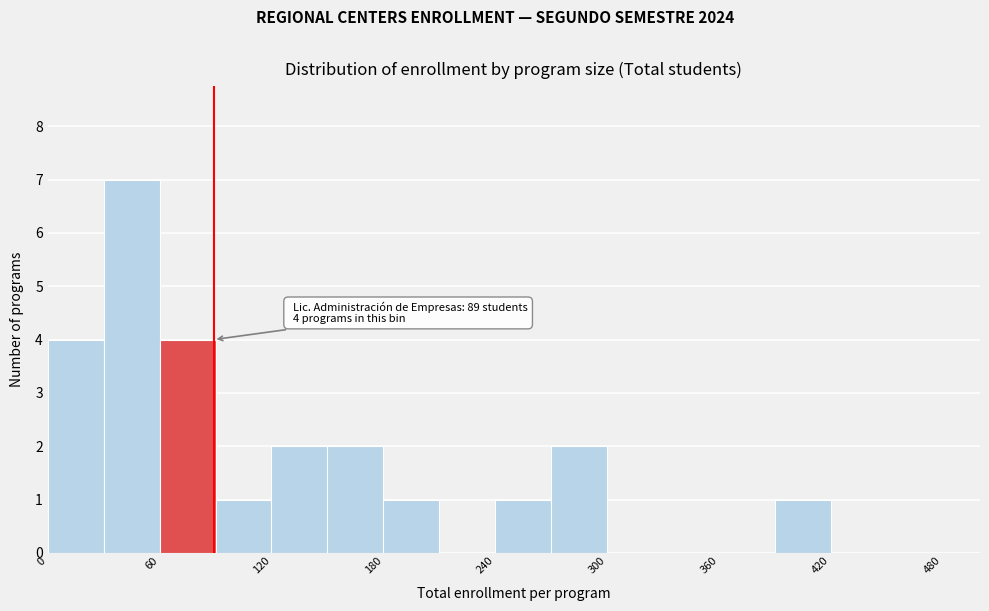

Read against the x-axis, roughly where is the centre of the tallest bar?

50